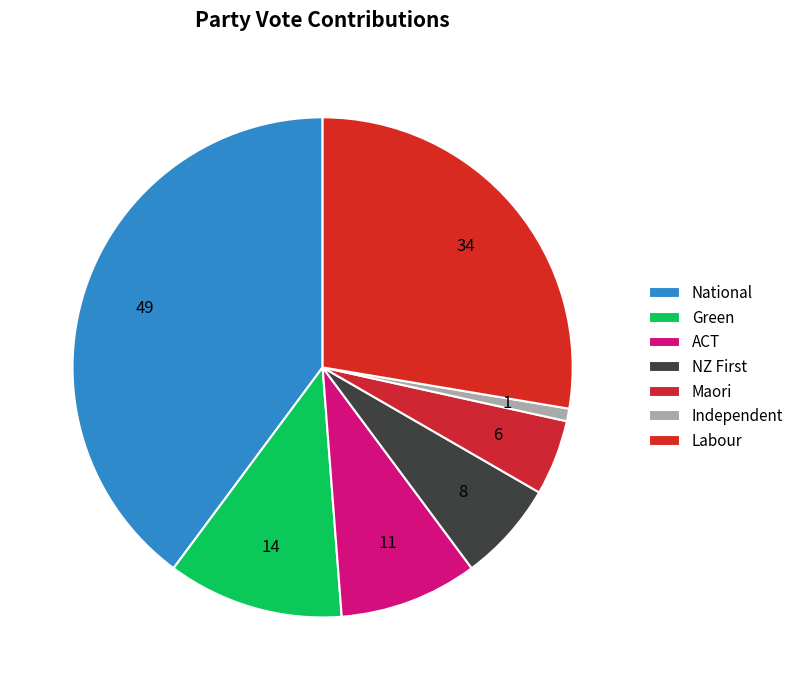

Is there any slice that represents more than half of the pie?

No